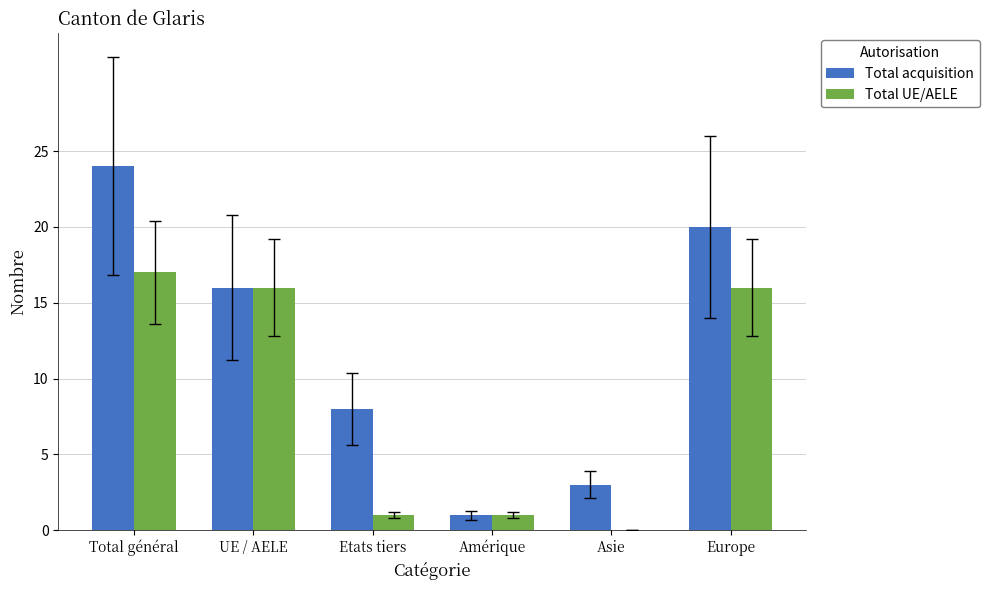

Is the value of Total UE/AELE at Asie greater than the value of Total acquisition at Amérique?

No